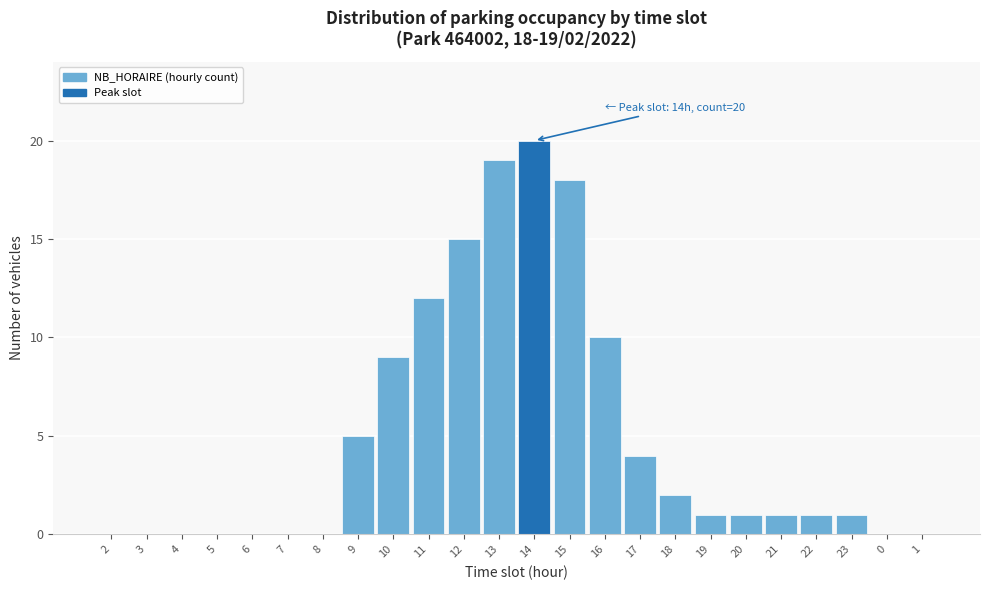

Reading left to right, extract all data points from this chart.

2=0	3=0	4=0	5=0	6=0	7=0	8=0	9=5	10=9	11=12	12=15	13=19	14=20	15=18	16=10	17=4	18=2	19=1	20=1	21=1	22=1	23=1	0=0	1=0